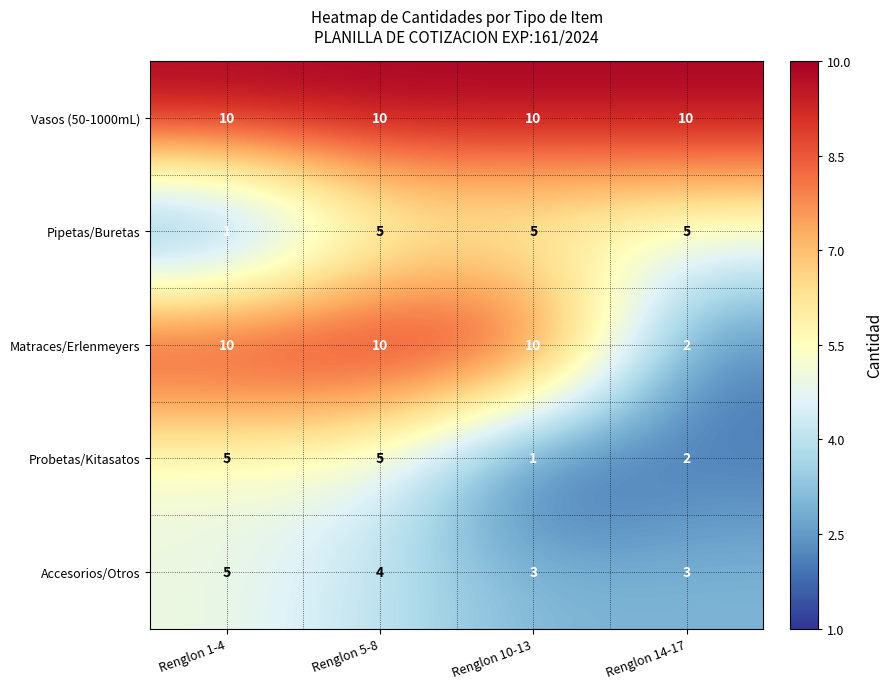

Count the number of data series in this chart.

5